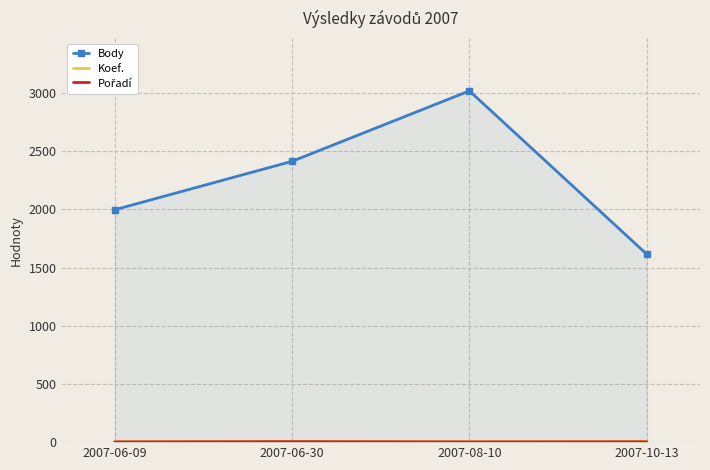

At which category is the sum across all series the highest?

2007-08-10